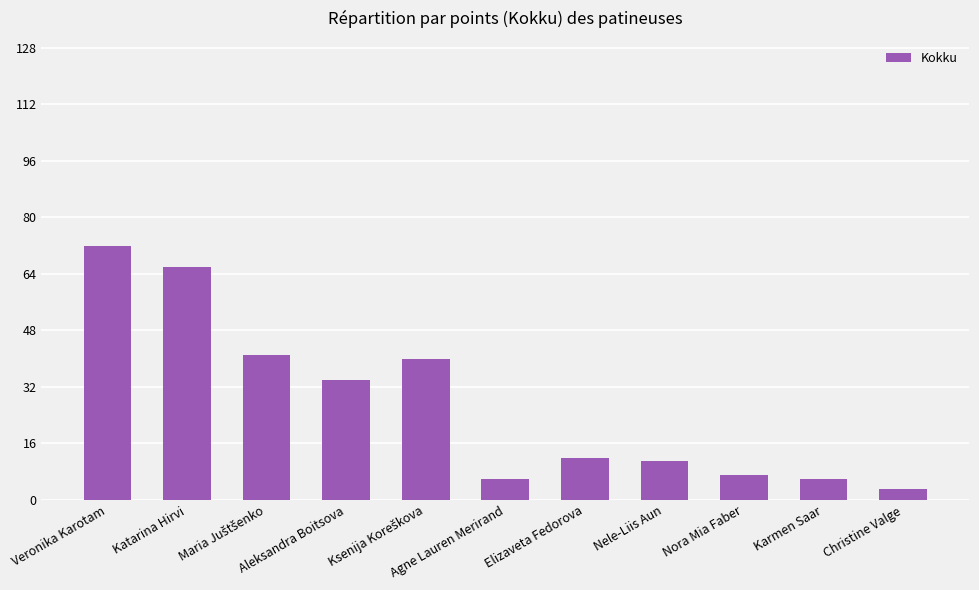

Where does the data first go above 12?

Veronika Karotam